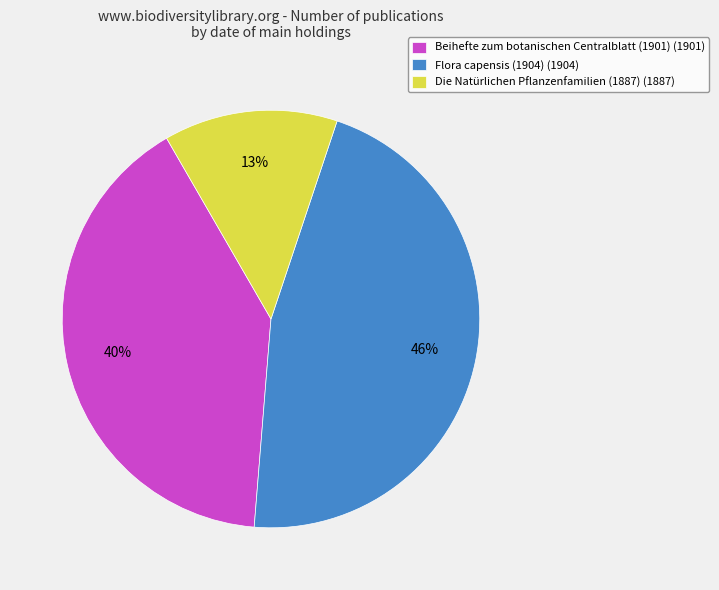

What is the ratio of the value at Beihefte zum botanischen Centralblatt (1901) to the value at Flora capensis (1904)?

0.9